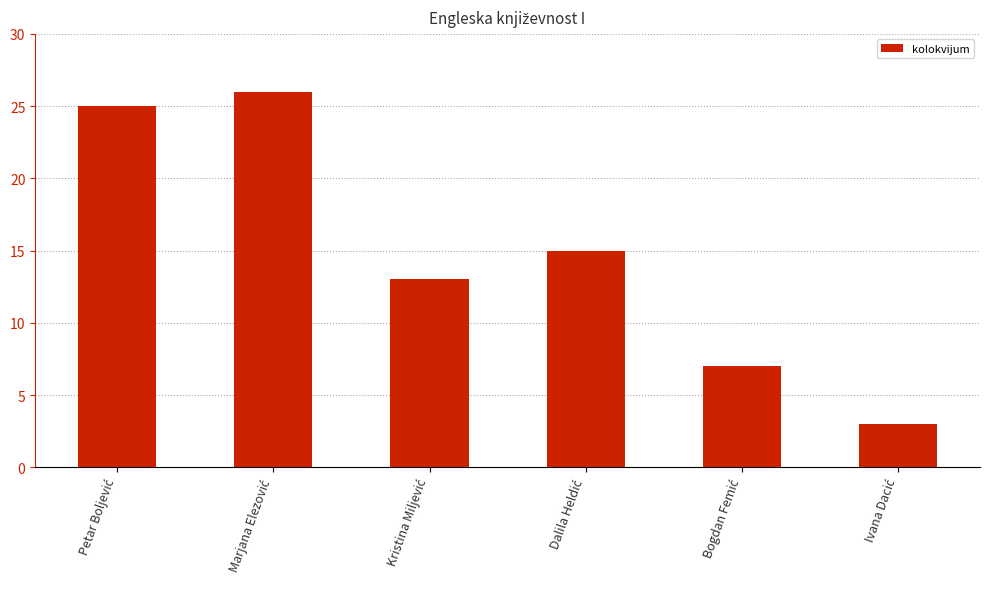

What is the difference between the maximum and minimum values?

23